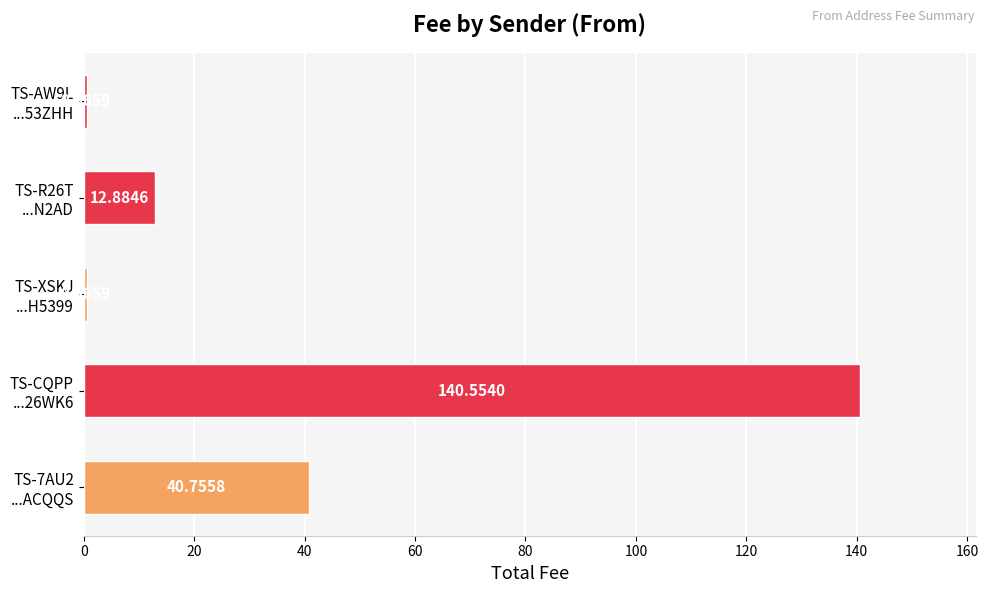

What is the sum of all values?

195.3